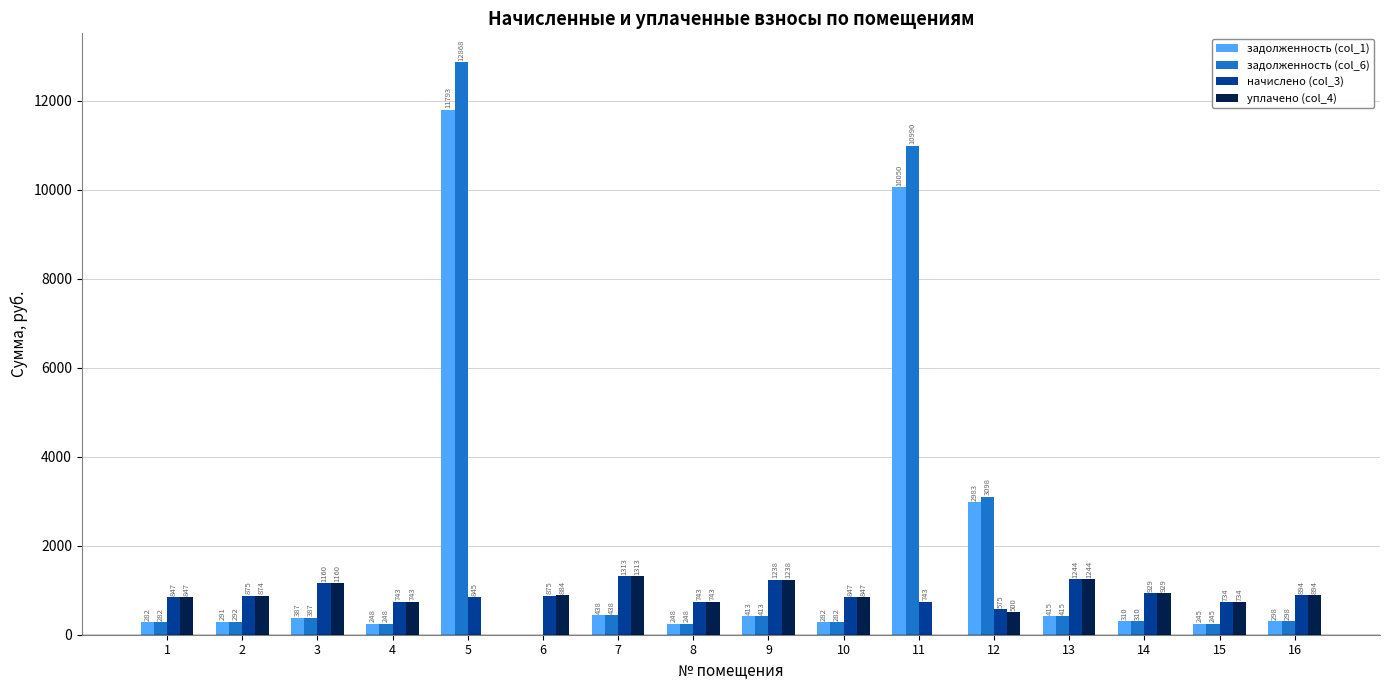

What is the maximum value shown in the chart?

12868.2